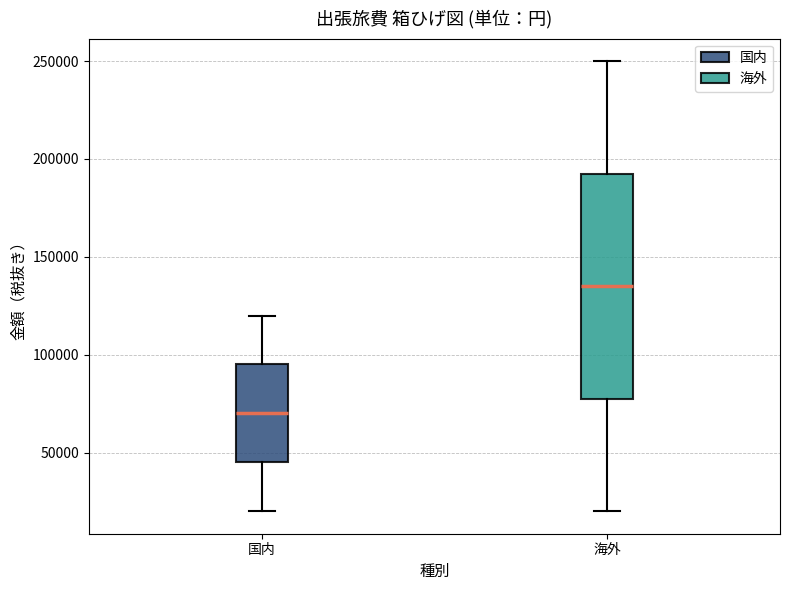

Reading left to right, transcribe this box plot: for each box, give where its median line is, the range the box spans, and where its two whiskers end, as read against the y-axis. The values are not printed on the chart, so give them approximately, as read against the axis.

国内: median 70000, box 45000 to 95000, whiskers 20000 to 120000
海外: median 135000, box 80000 to 195000, whiskers 20000 to 250000